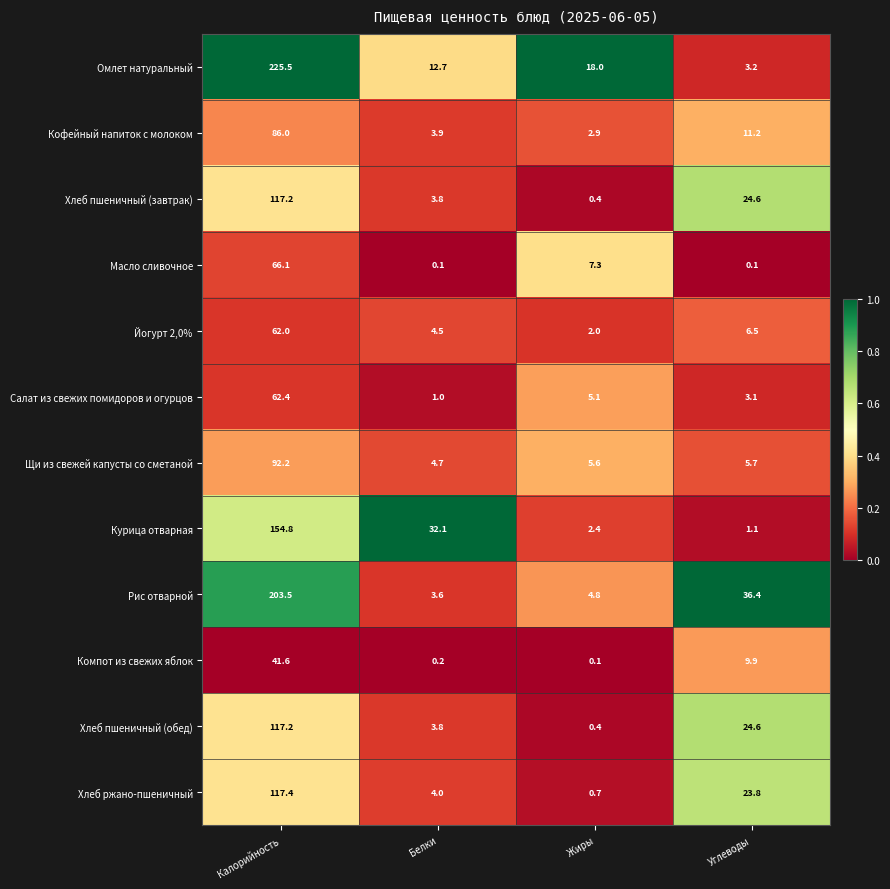

What is the difference between the highest and lowest values at Углеводы?

36.3